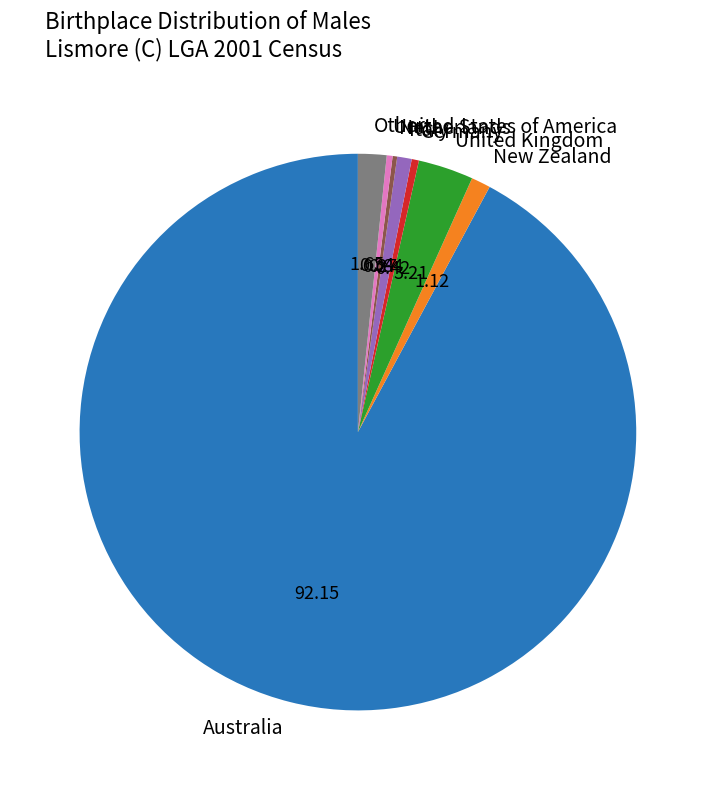

Which has a higher value, New Zealand or Australia?

Australia